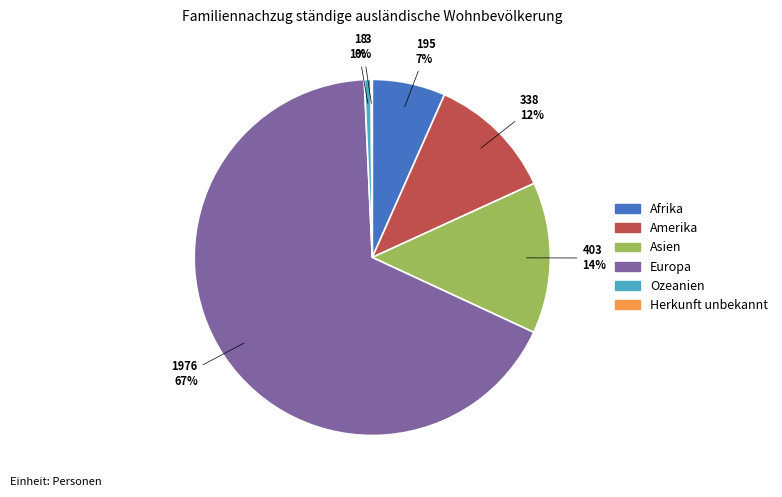

Combined, do Europa and Afrika account for over 50%?

Yes